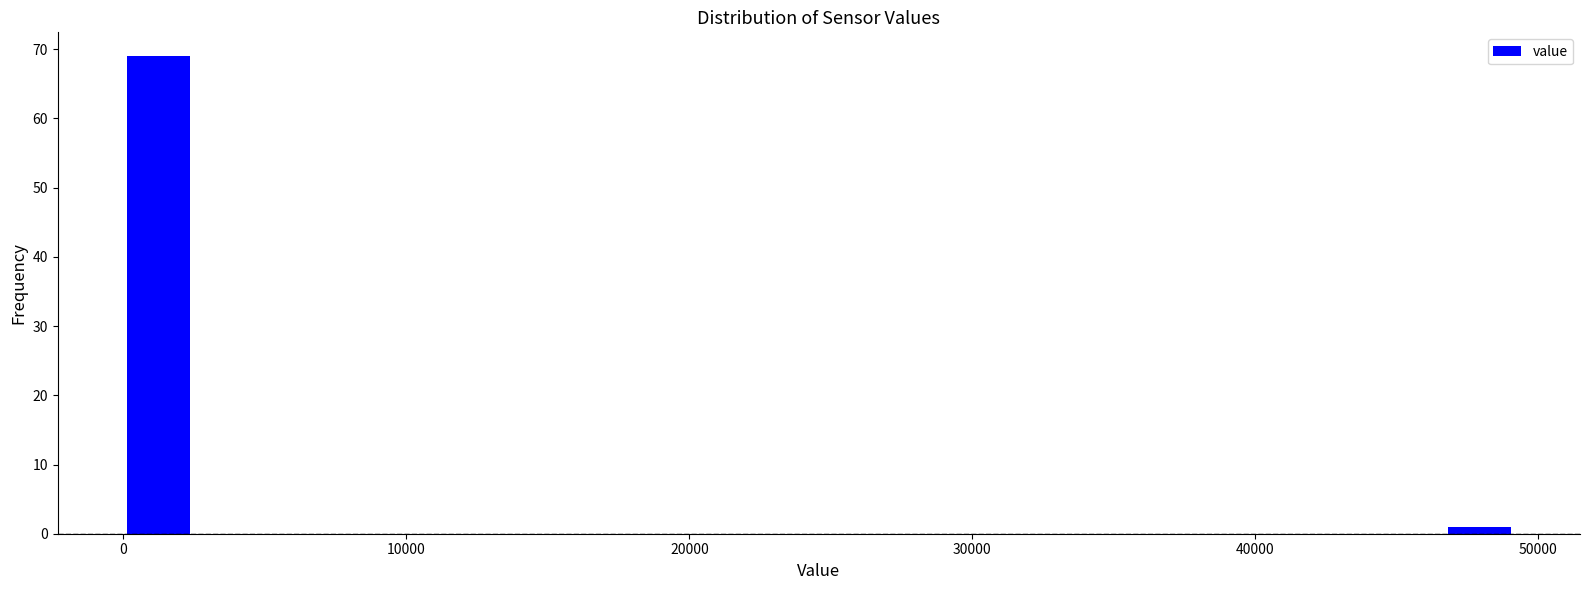

Read against the x-axis, roughly where is the centre of the tallest bar?

1000